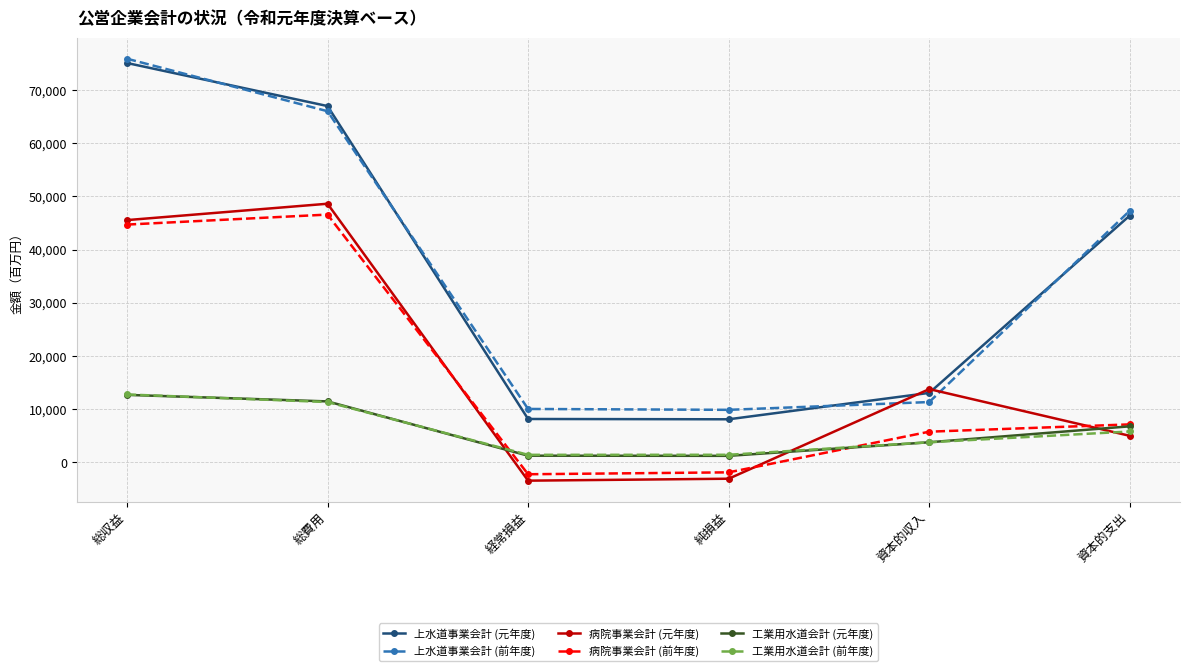

What is the value of the 上水道事業会計 (前年度) point at the 3rd from the left?

10036